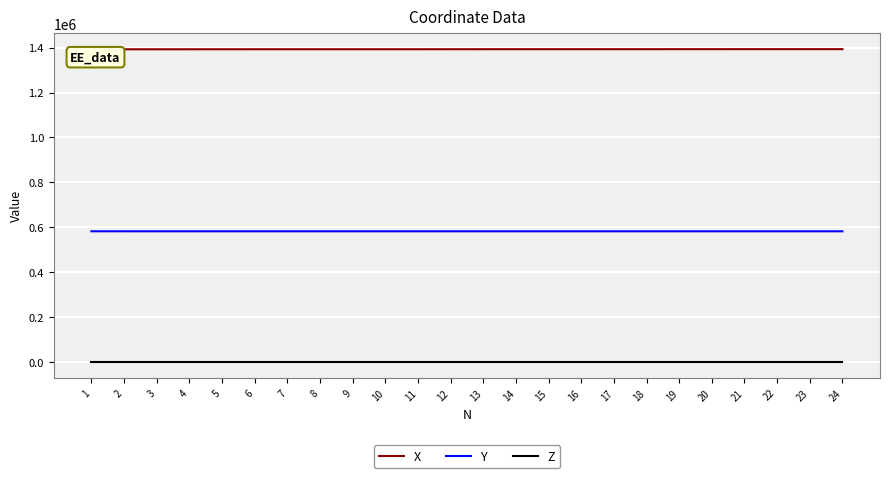

What is the sum of the X values at 15 and 8?

2785327.3